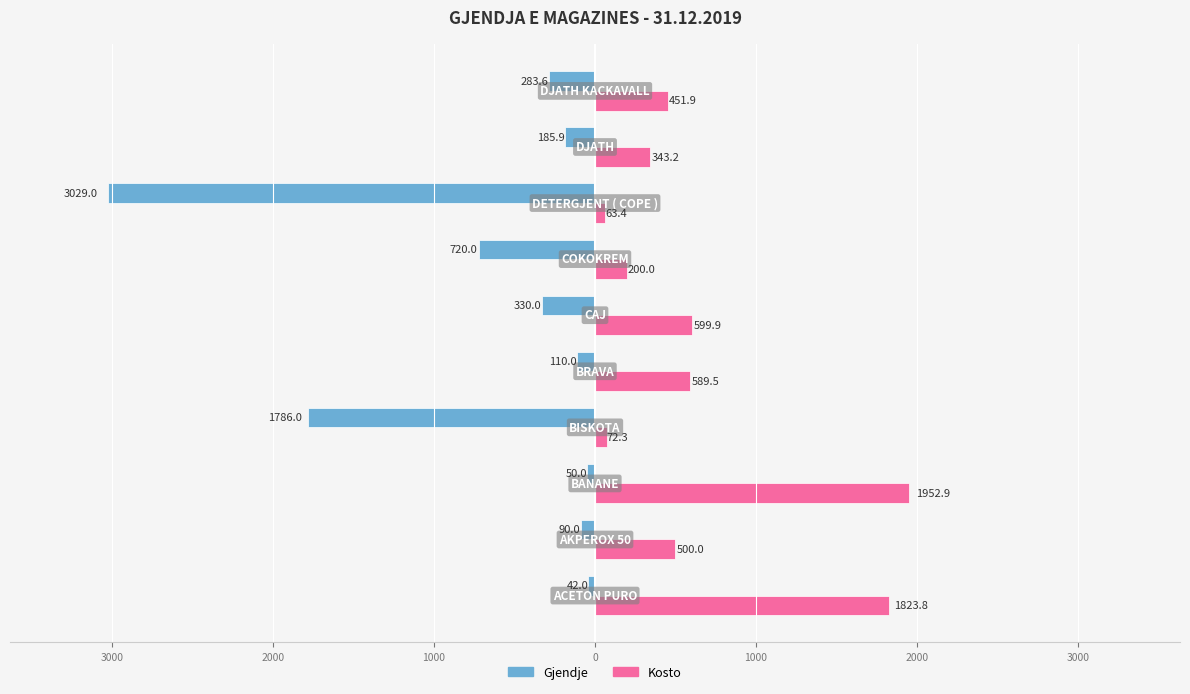

What are all the series names shown in the legend?

Gjendje, Kosto